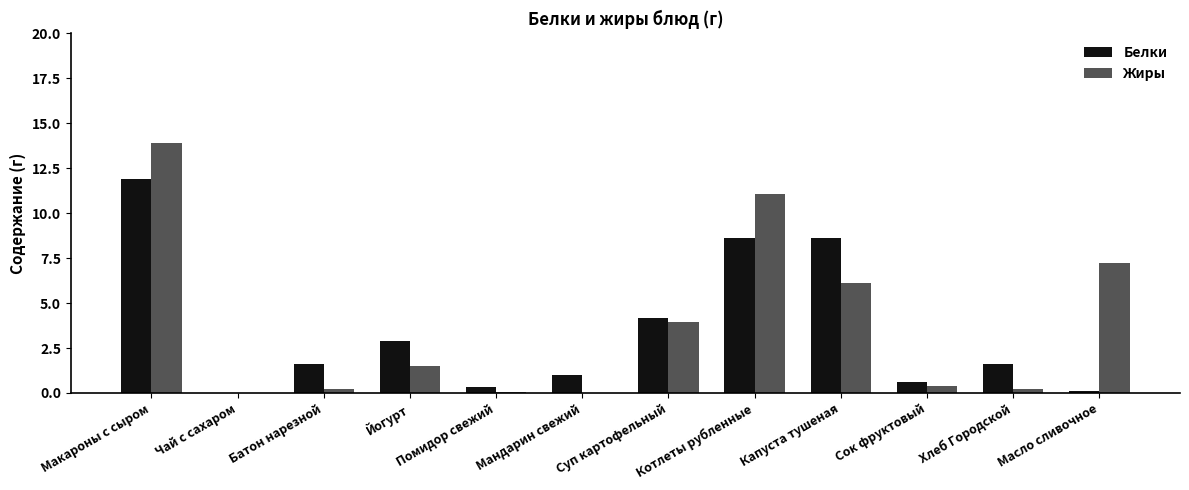

At which label does Жиры first exceed 1?

Макароны с сыром